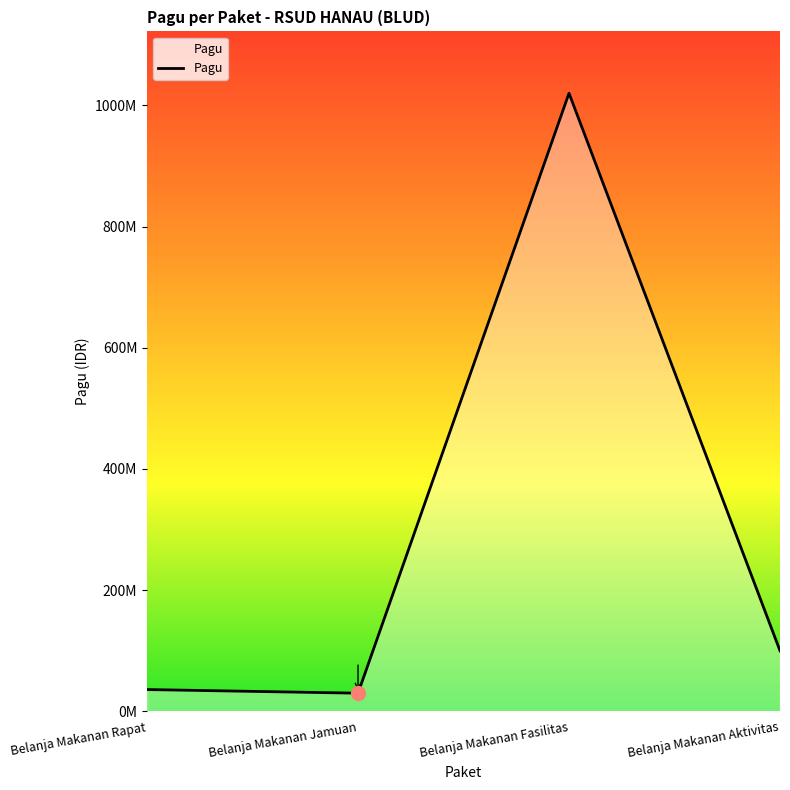

Does the chart have visible grid lines?

No